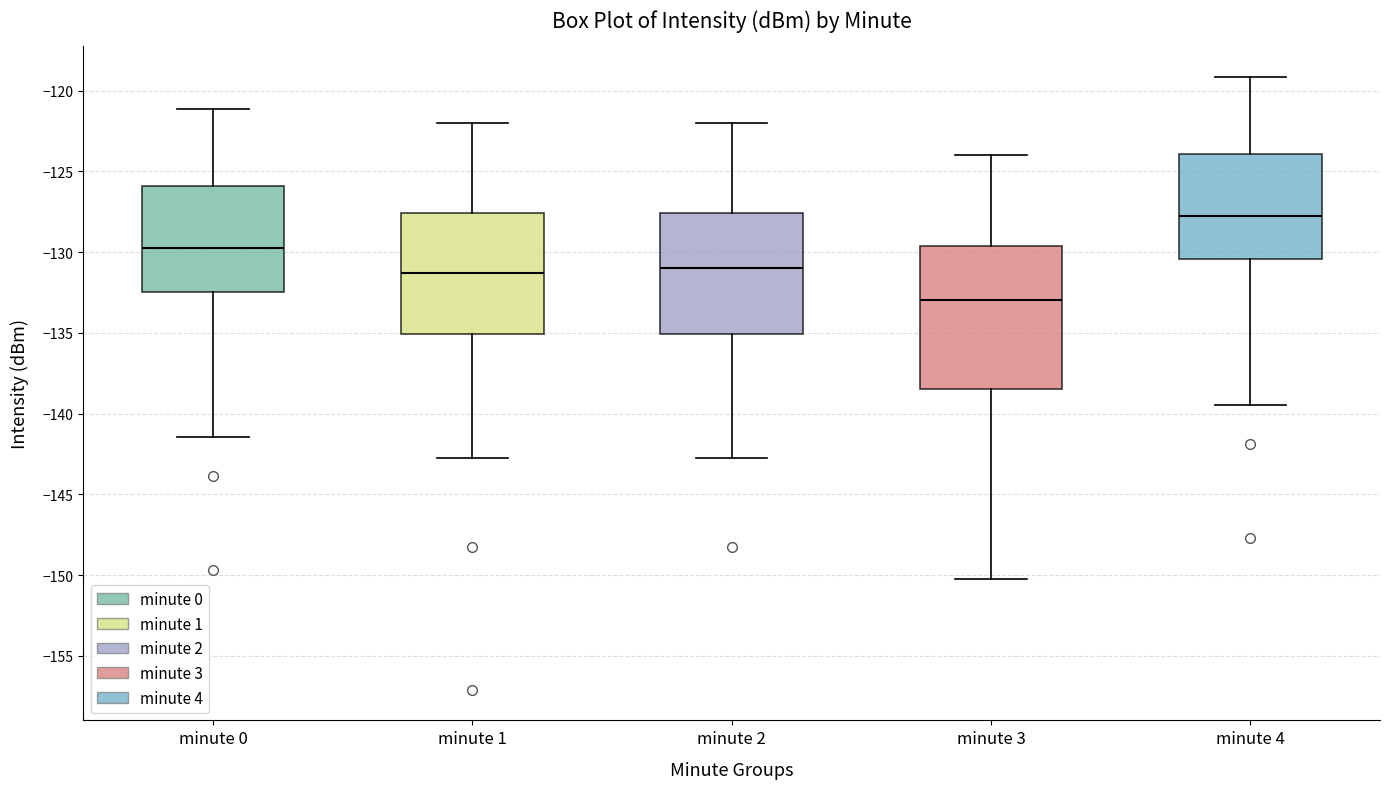

Reading left to right, transcribe this box plot: for each box, give where its median line is, the range the box spans, and where its two whiskers end, as read against the y-axis. The values are not printed on the chart, so give them approximately, as read against the axis.

minute 0: median -130.0, box -132.5 to -126.0, whiskers -141.5 to -121.0
minute 1: median -131.5, box -135.0 to -127.5, whiskers -143.0 to -122.0
minute 2: median -131.0, box -135.0 to -127.5, whiskers -143.0 to -122.0
minute 3: median -133.0, box -138.5 to -129.5, whiskers -150.0 to -124.0
minute 4: median -128.0, box -130.5 to -124.0, whiskers -139.5 to -119.0